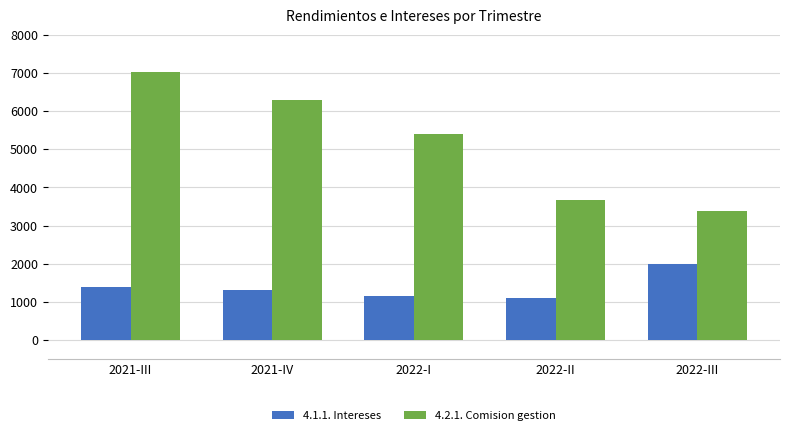

What is the label of the 4th bar from the right?

2021-IV